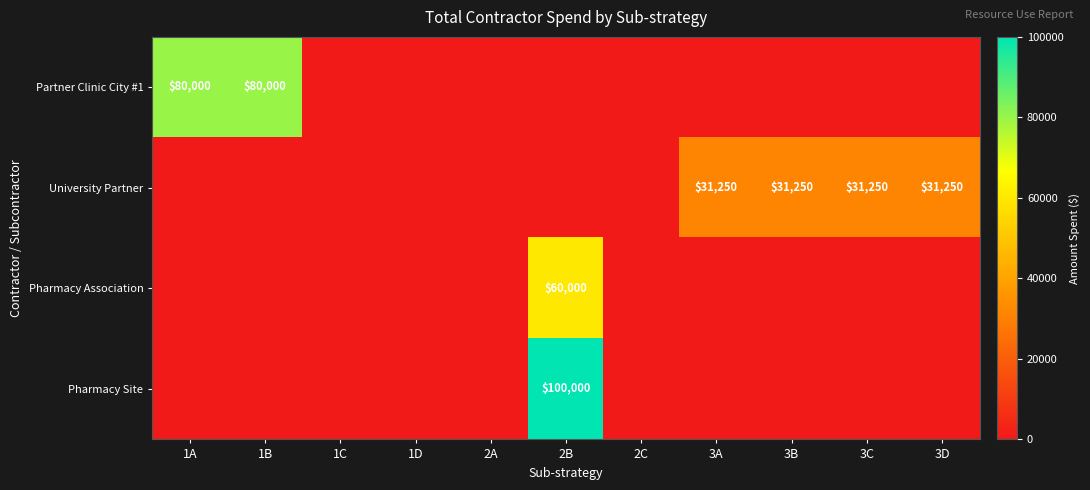

Is it true that Pharmacy Site equals 100000 at 2B?

True